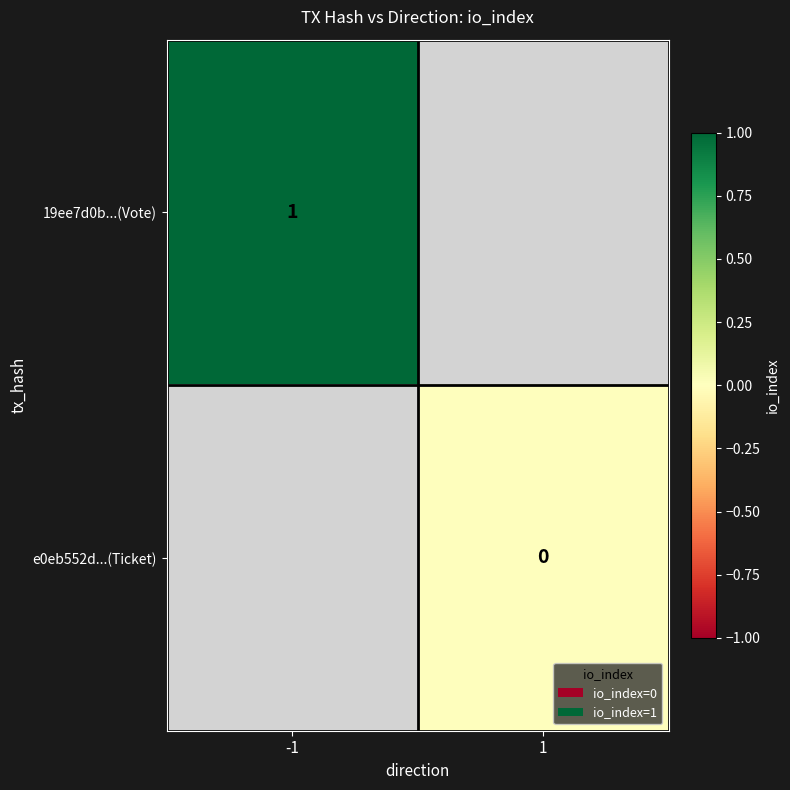

Which has a higher value, 1 or -1?

-1